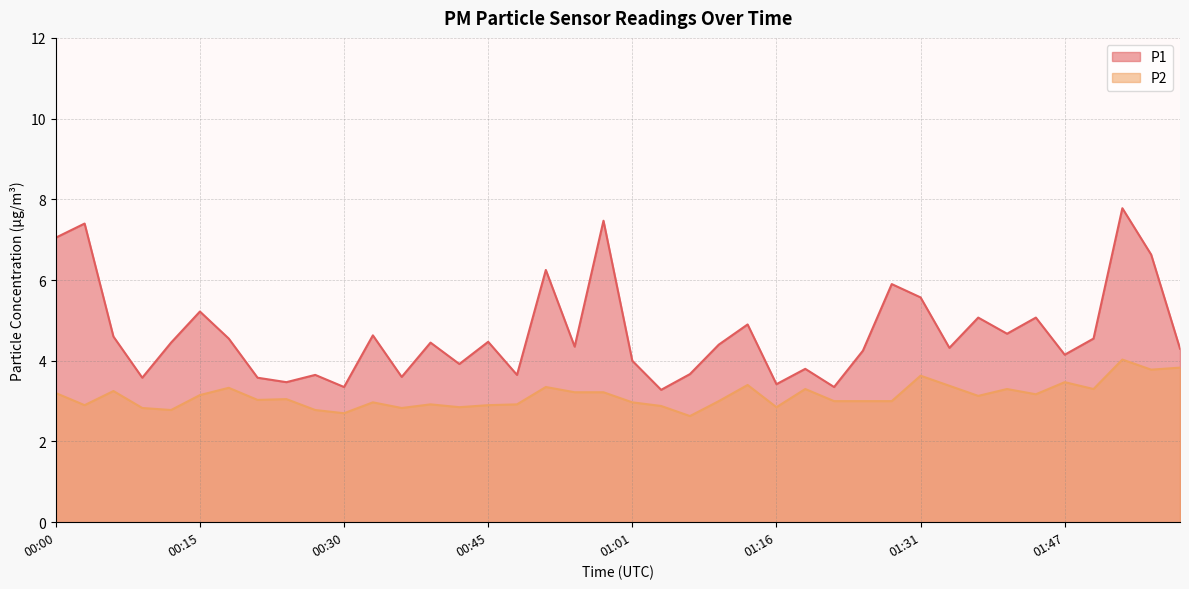

Reading left to right, what are all the values shown in this chart?

P1: 00:00=7.0	00:03=7.4	00:06=4.6	00:09=3.6	00:12=4.5	00:15=5.2	00:18=4.5	00:21=3.6	00:24=3.5	00:27=3.6	00:30=3.4	00:33=4.6	00:36=3.6	00:39=4.5	00:42=3.9	00:45=4.5	00:48=3.6	00:52=6.2	00:55=4.3	00:58=7.5	01:01=4.0	01:04=3.3	01:07=3.7	01:10=4.4	01:13=4.9	01:16=3.4	01:19=3.8	01:22=3.4	01:25=4.2	01:28=5.9	01:31=5.6	01:34=4.3	01:37=5.1	01:41=4.7	01:44=5.1	01:47=4.2	01:50=4.5	01:53=7.8	01:56=6.6	01:59=4.3
P2: 00:00=3.2	00:03=2.9	00:06=3.2	00:09=2.8	00:12=2.8	00:15=3.1	00:18=3.3	00:21=3.0	00:24=3.0	00:27=2.8	00:30=2.7	00:33=3.0	00:36=2.8	00:39=2.9	00:42=2.9	00:45=2.9	00:48=2.9	00:52=3.4	00:55=3.2	00:58=3.2	01:01=3.0	01:04=2.9	01:07=2.6	01:10=3.0	01:13=3.4	01:16=2.9	01:19=3.3	01:22=3.0	01:25=3.0	01:28=3.0	01:31=3.6	01:34=3.4	01:37=3.1	01:41=3.3	01:44=3.2	01:47=3.5	01:50=3.3	01:53=4.0	01:56=3.8	01:59=3.8